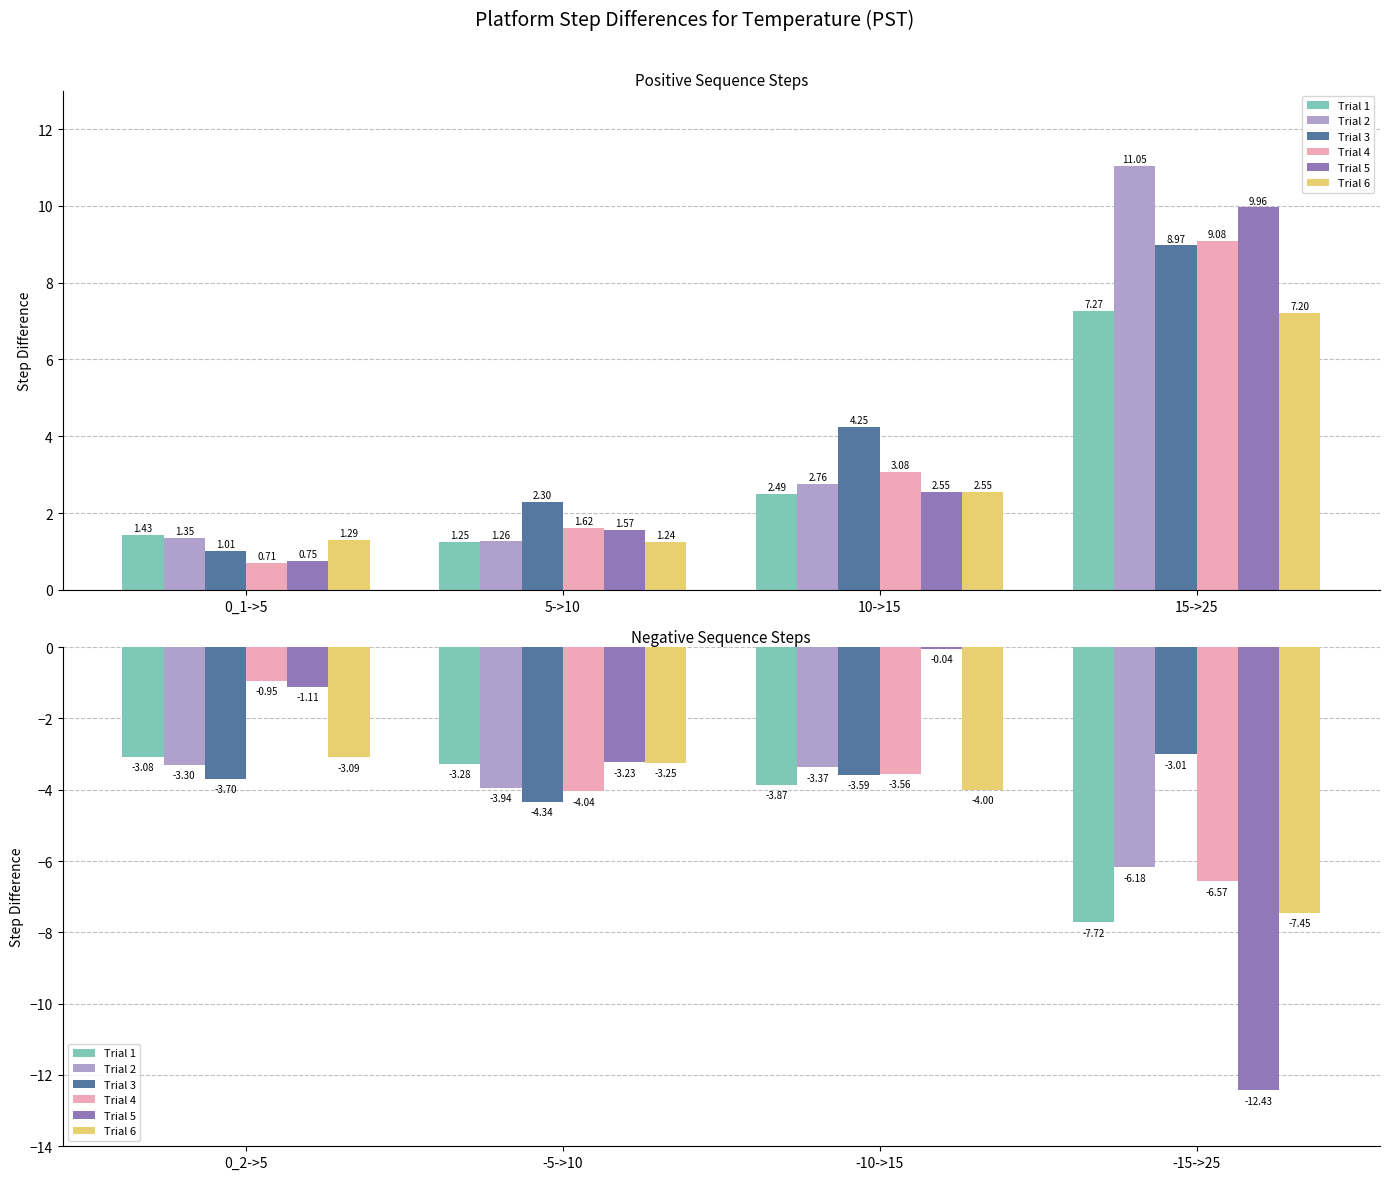

What is the total value across all series at -10->15?

-18.4